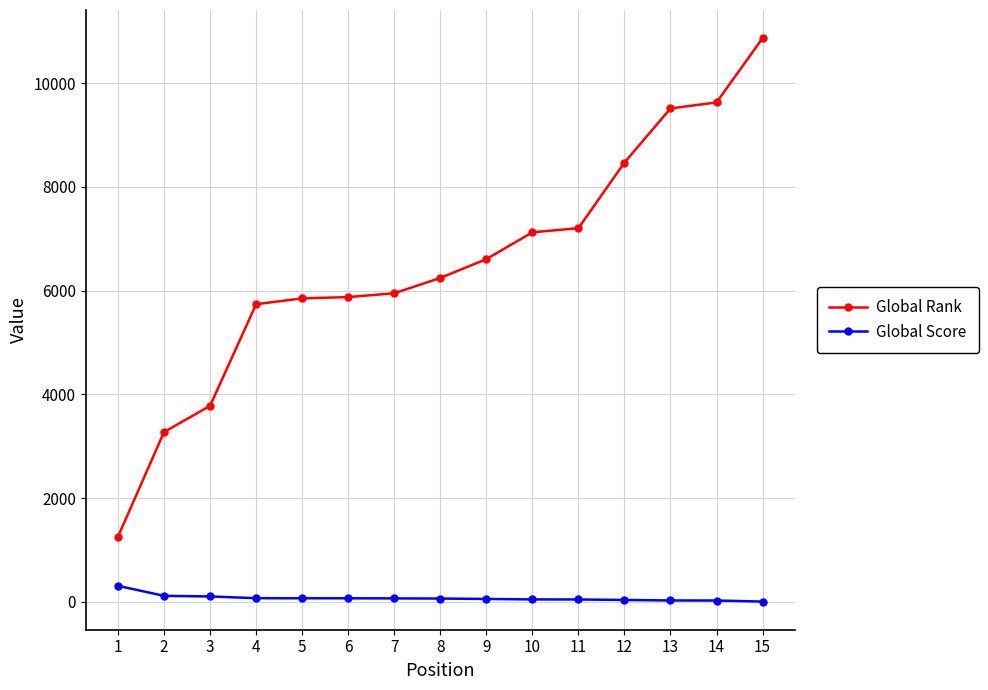

What is the difference between the maximum and minimum values in the Global Score series?

303